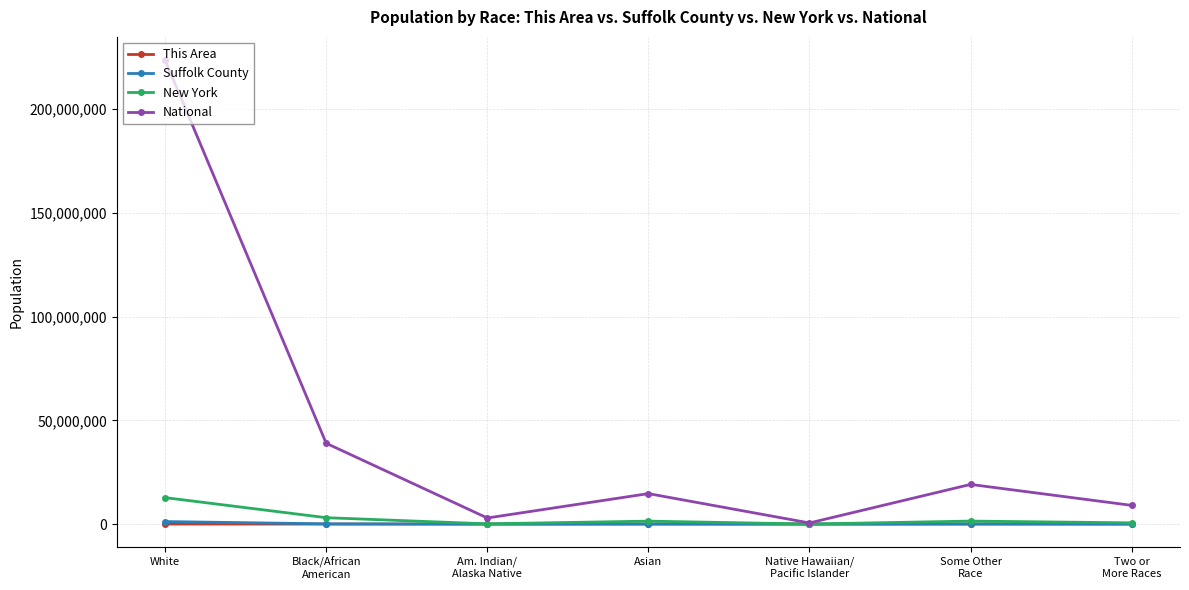

At which category does the chart reach its peak across all series?

White